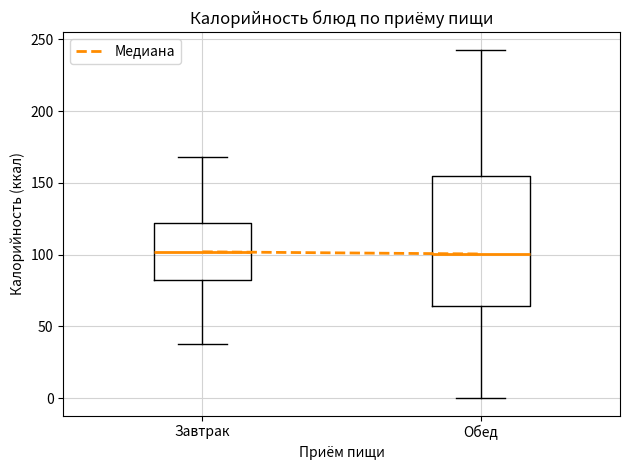

Reading left to right, read every box against the y-axis: the position of its median line, the range the box covers, and the ends of its whiskers. The values are not printed on the chart, so give them approximately, as read against the axis.

Завтрак: median 100, box 80 to 120, whiskers 40 to 170
Обед: median 100, box 65 to 155, whiskers 0 to 245